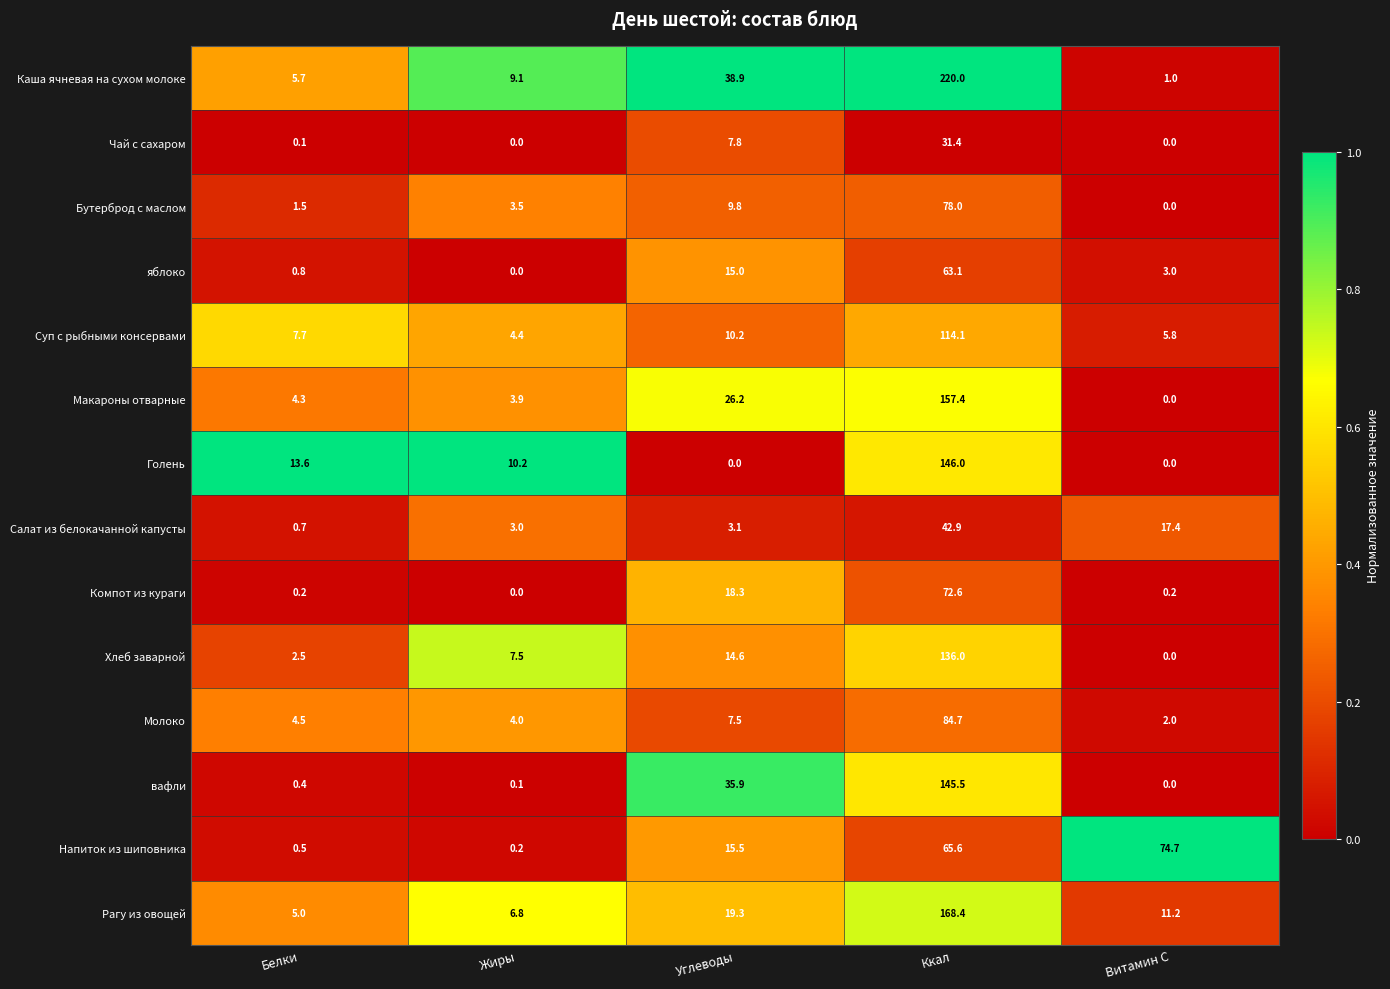

Is it true that Рагу из овощей equals 17.5 at Витамин С?

False